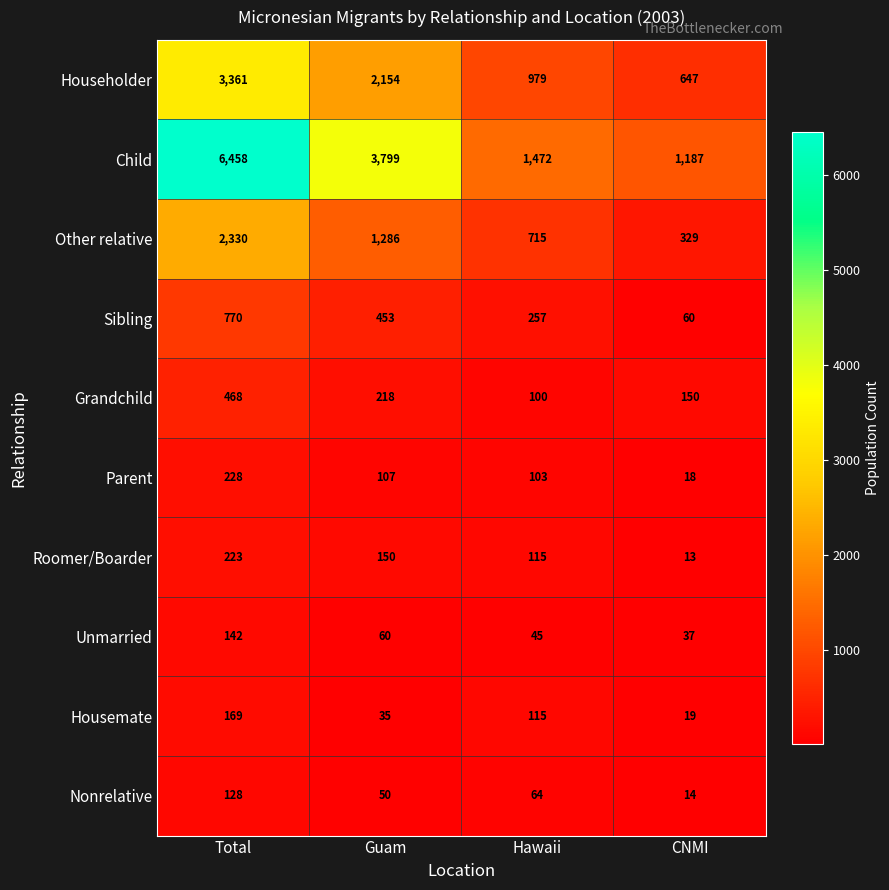

At how many categories does at least one series exceed 2396?

2